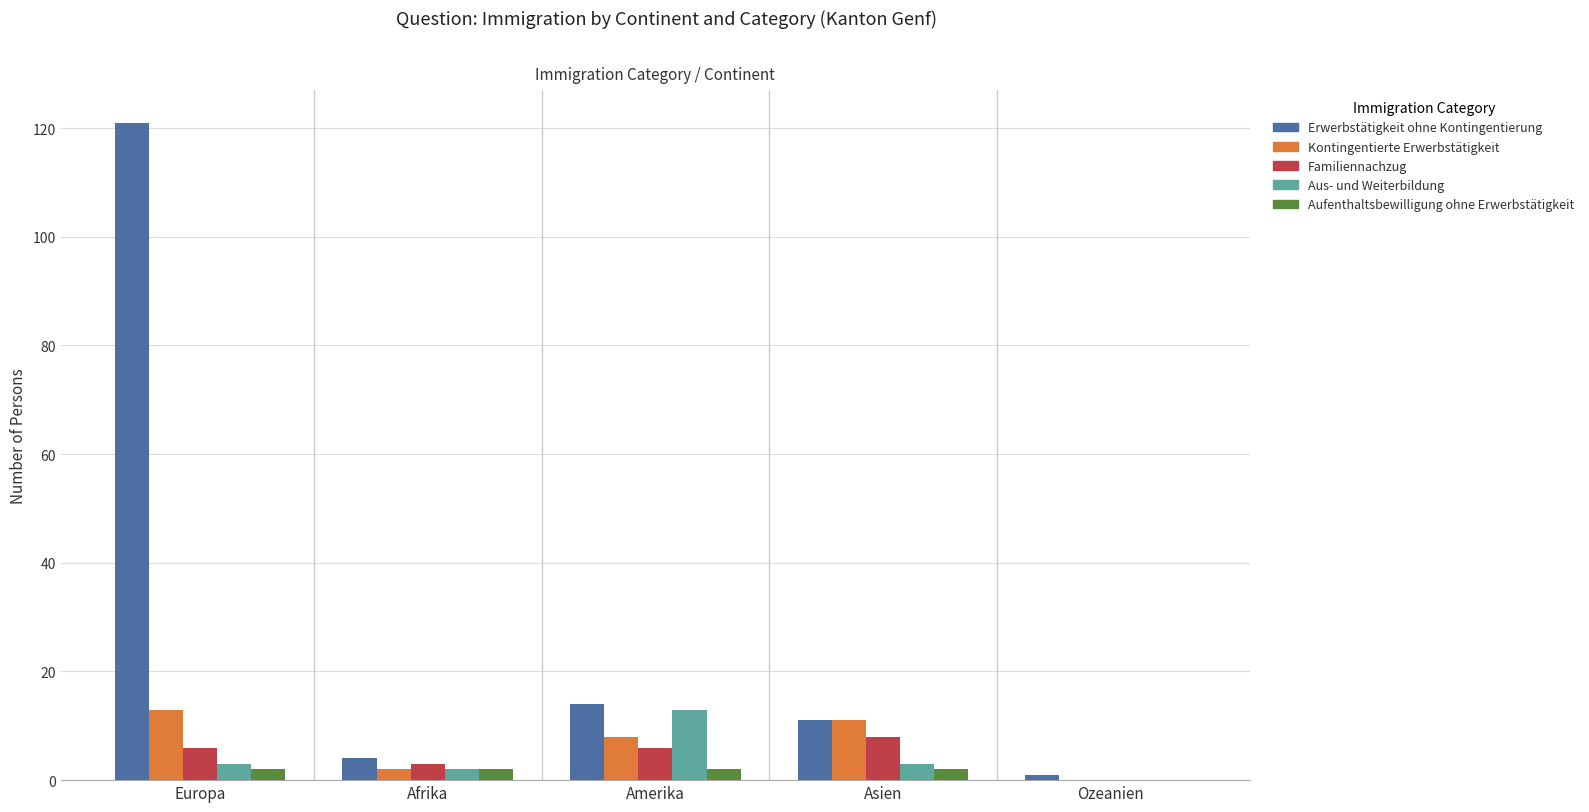

Which series has the largest total across all categories?

Erwerbstätigkeit ohne Kontingentierung